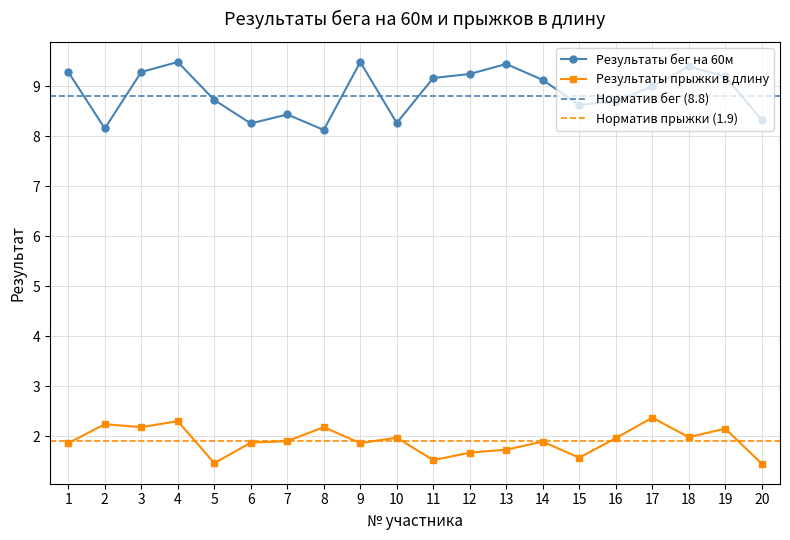

Which series changed the most between 8 and 18?

Результаты бег на 60м